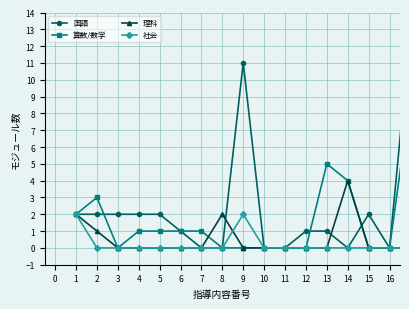

How many categories are shown in the chart?

17